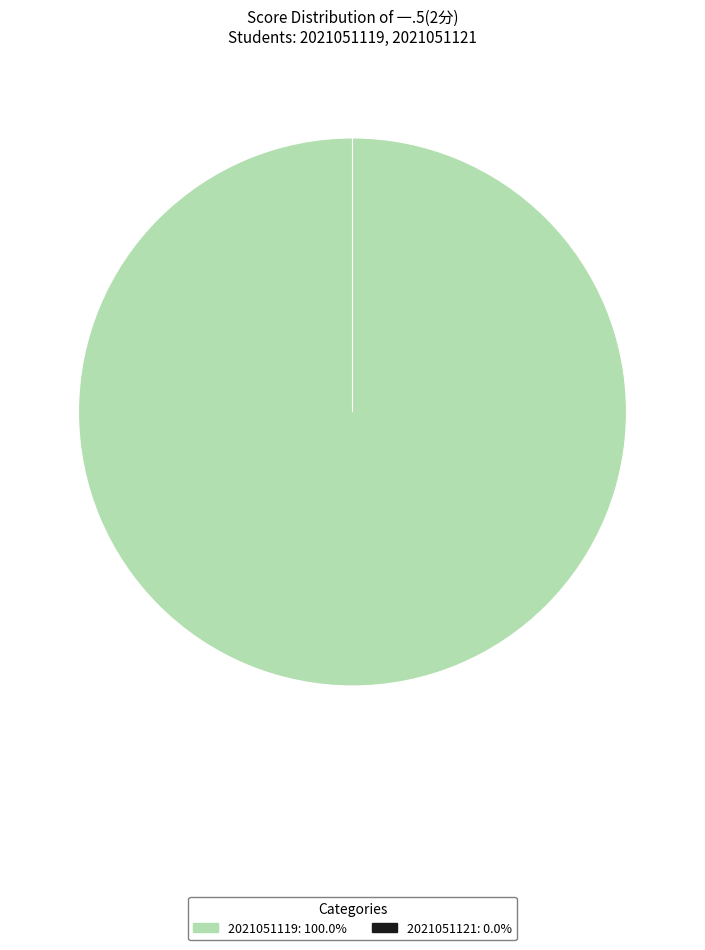

Do 2021051119 and 2021051121 together represent more than half of the pie?

Yes